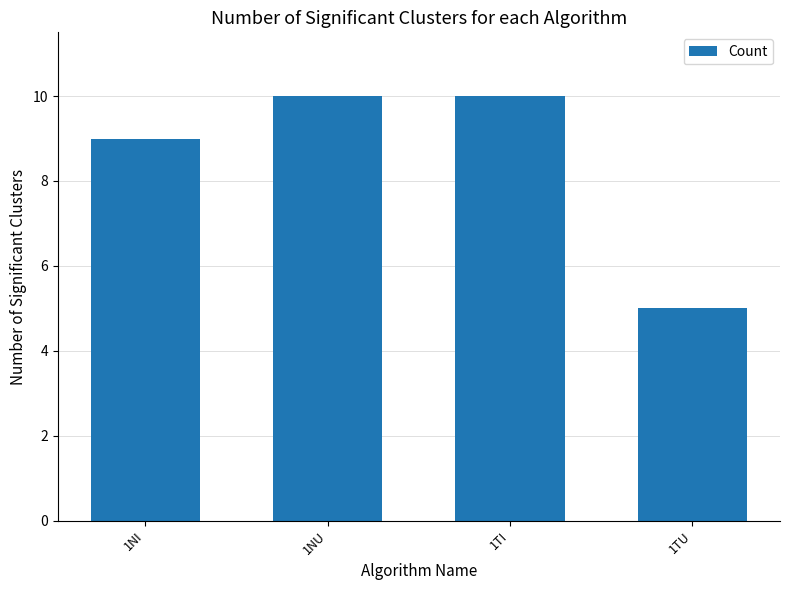

What is the label of the 2nd bar from the right?

1TI